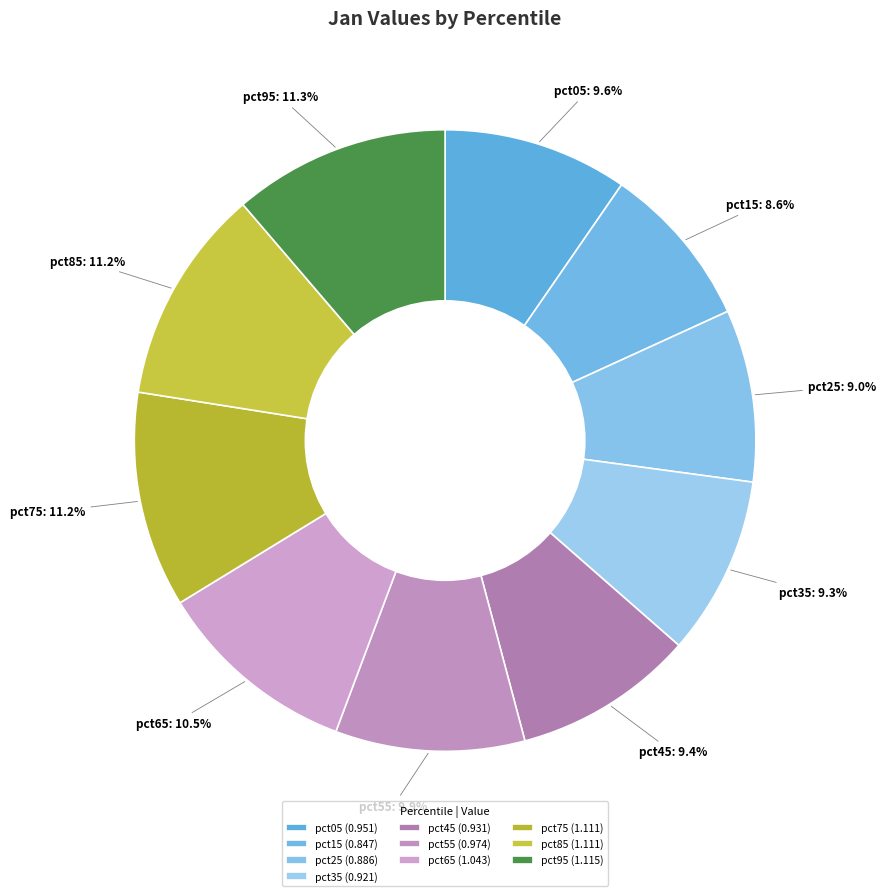

Which slice is the smallest?

pct15